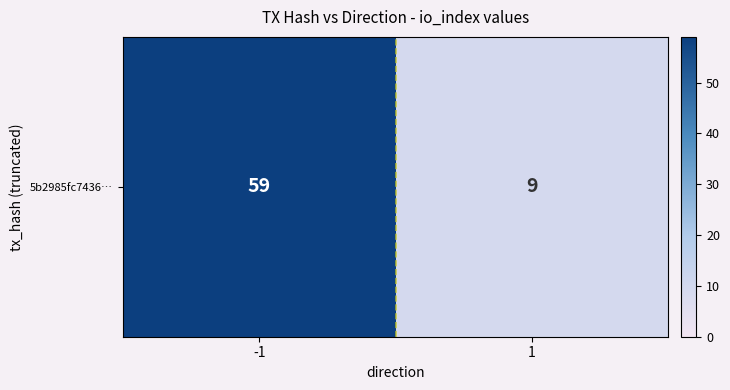

Reading left to right, transcribe all the data shown in this chart.

59	9